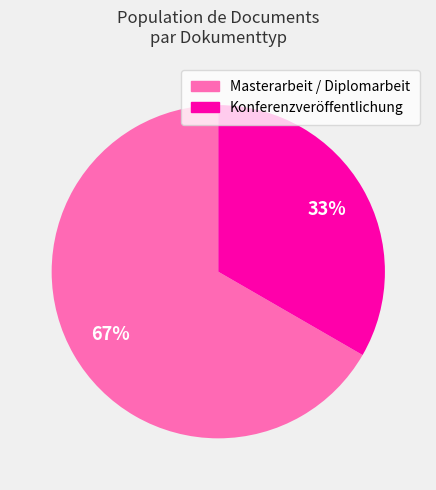

Is there a majority slice in this chart?

Yes